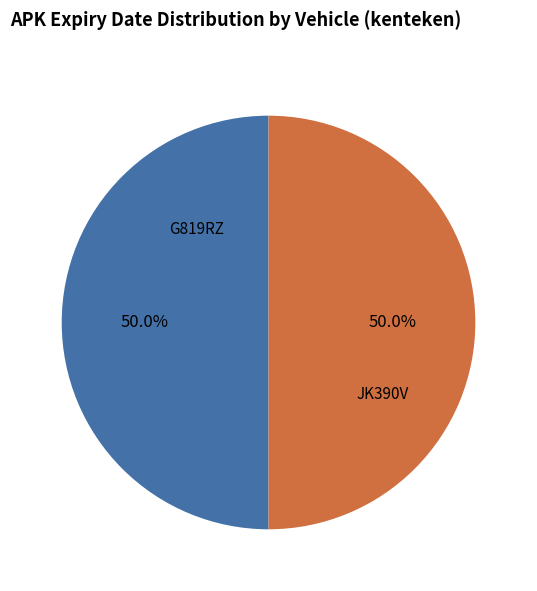

Count the number of slices in the pie.

2